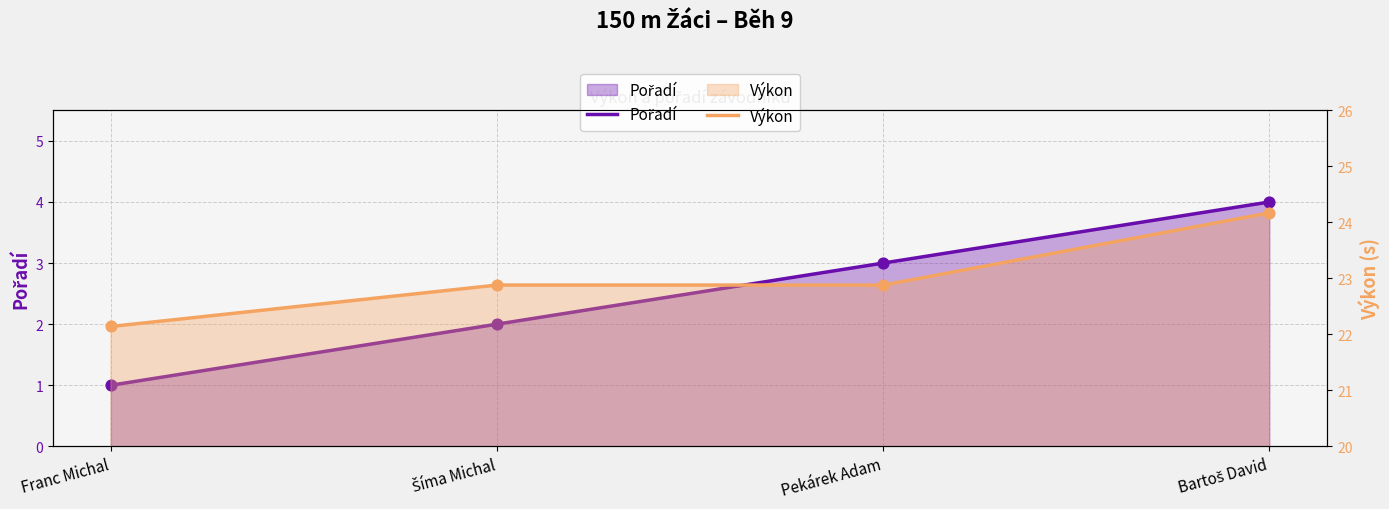

What is the total value across all series at Pekárek Adam?

25.9